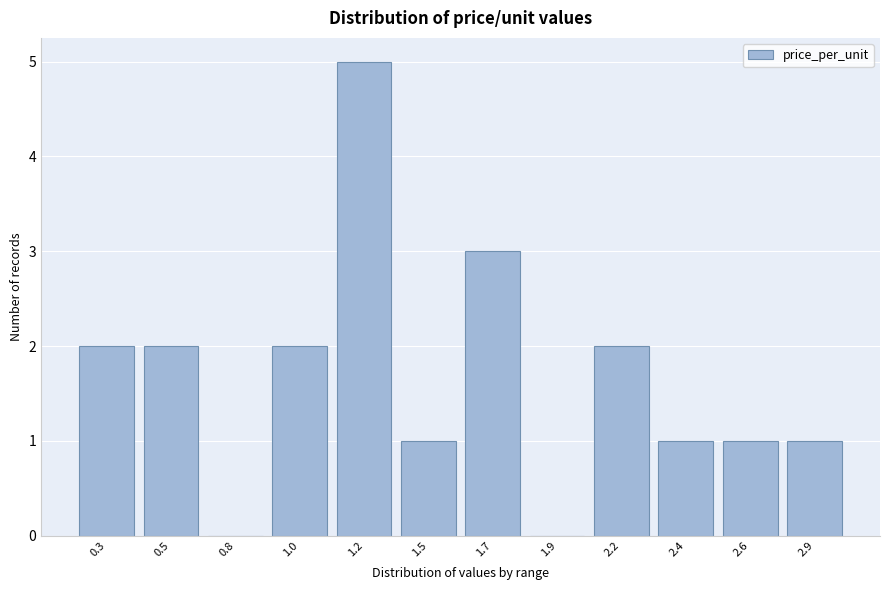

Reading right to left, what are all the values shown in this chart?

2.9=1	2.6=1	2.4=1	2.2=2	1.9=0	1.7=3	1.5=1	1.2=5	1.0=2	0.8=0	0.5=2	0.3=2